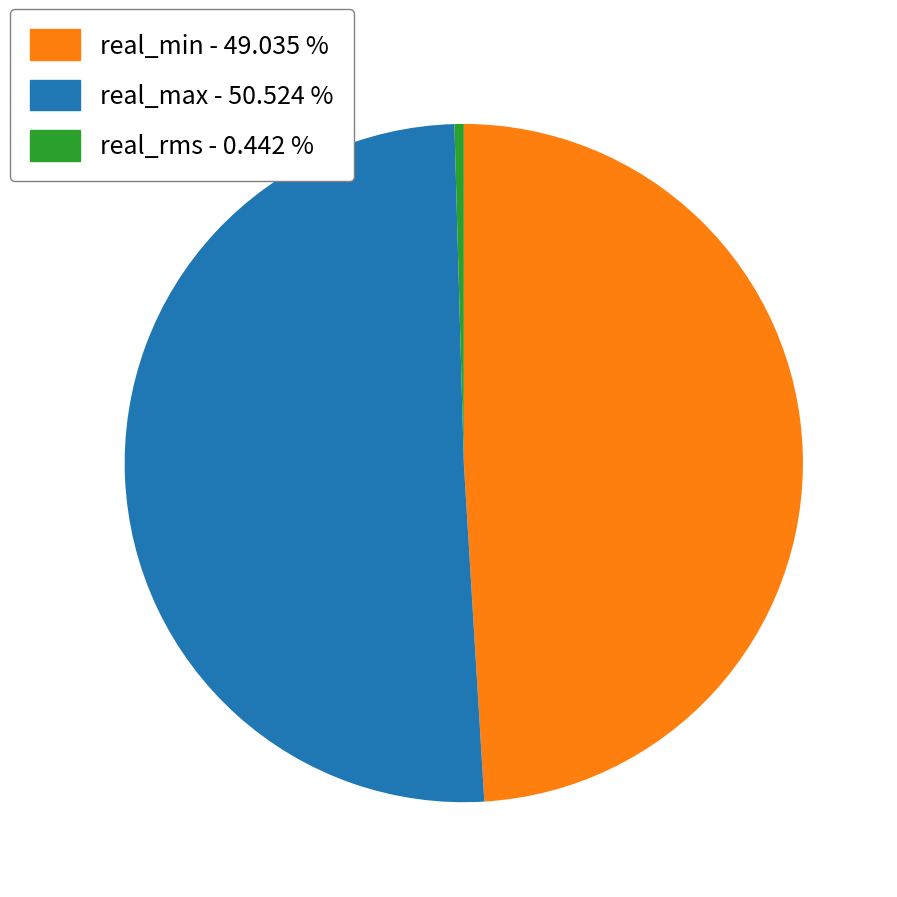

How many segments does this pie chart have?

3